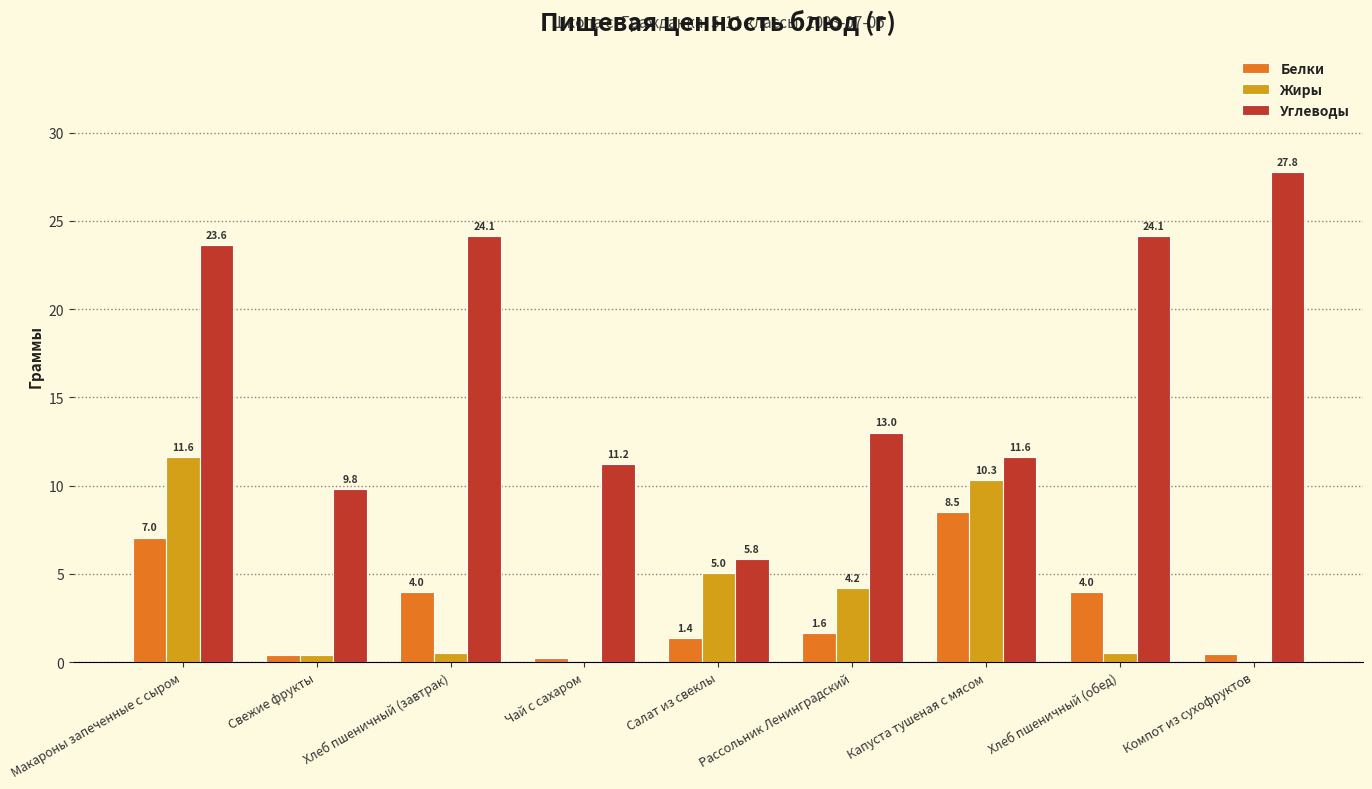

What is the average value of the Углеводы series?

16.8